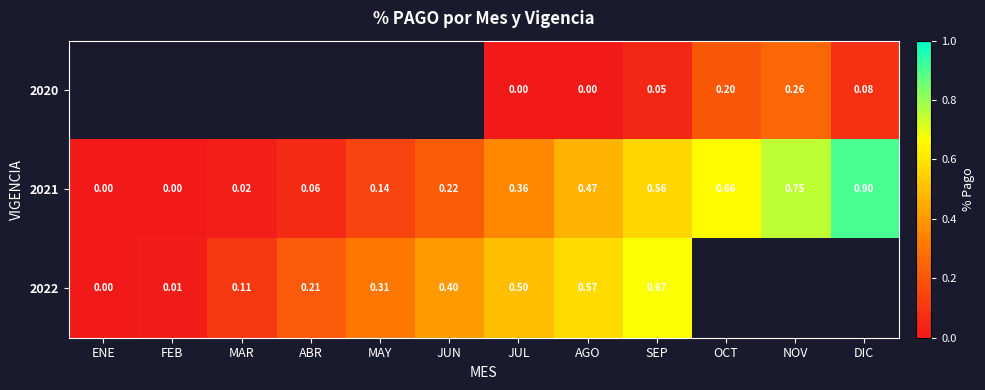

How many values in 2021 are above zero?

10